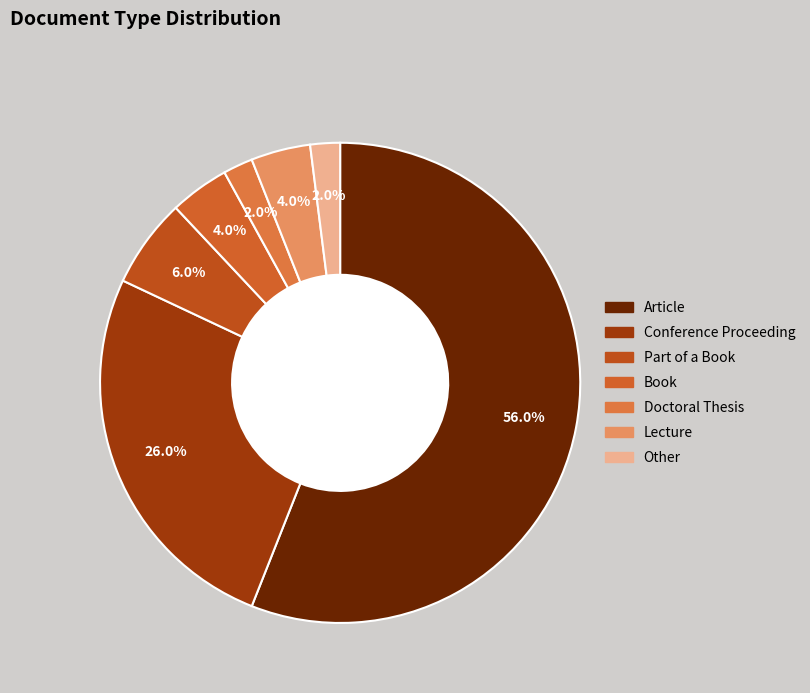

To the nearest percent, what is the difference between the largest and smallest slice percentages?

54%